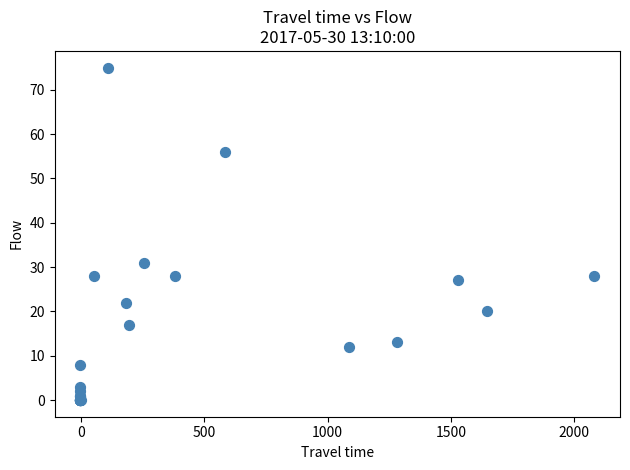

What Y value in the scatter plot is closest to 37?

31